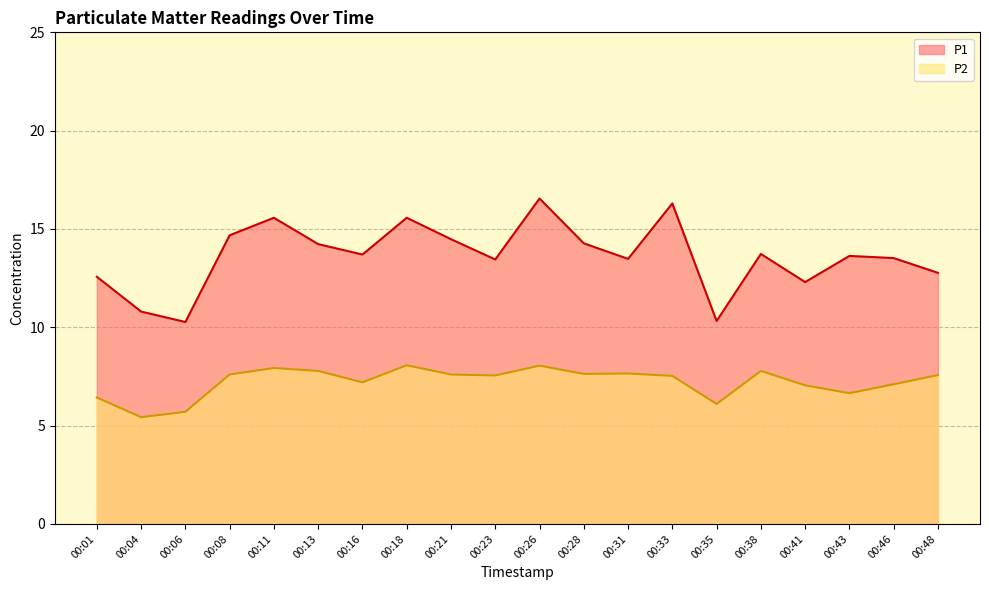

True or false: P2 has more than 0 points higher than both neighbors.

True